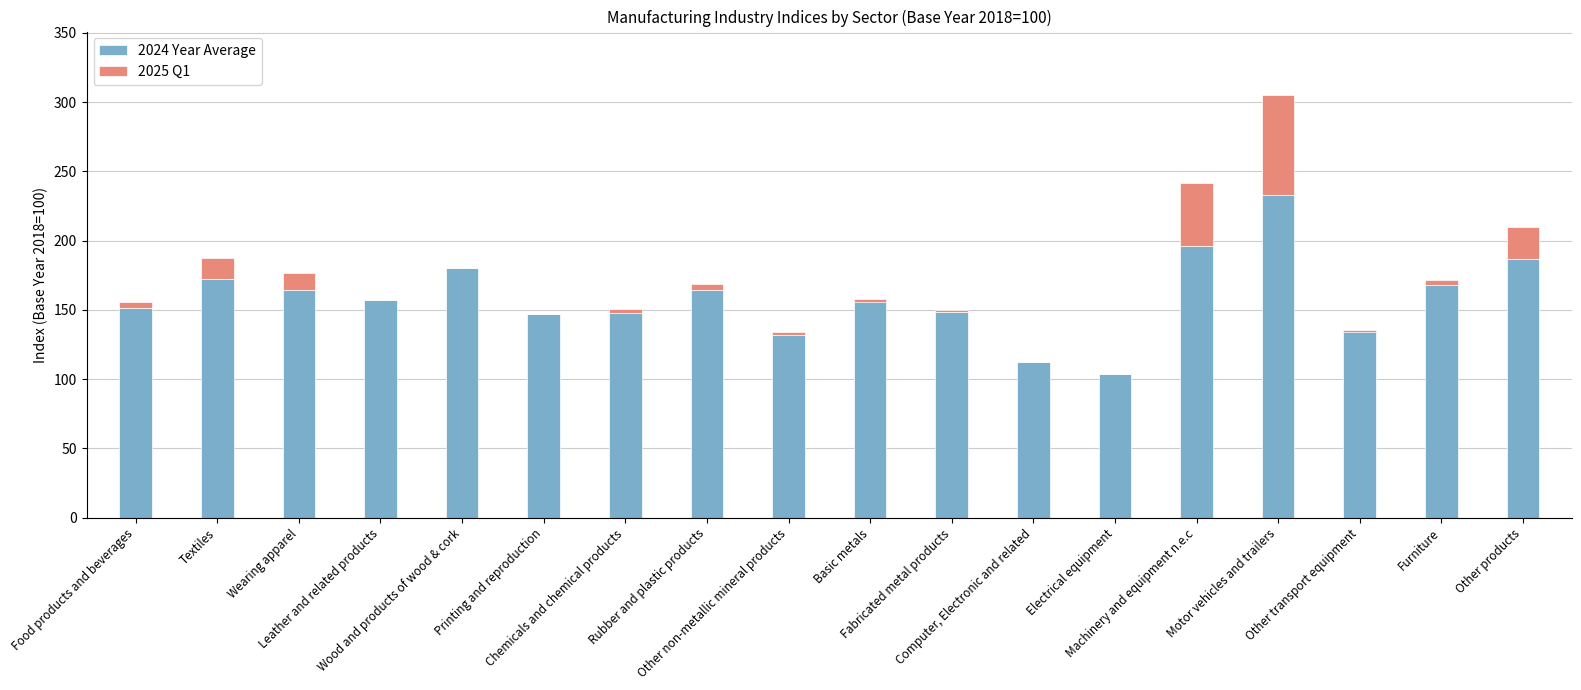

What is the value of the 2024 Year Average bar at the 2nd from the left?

172.5